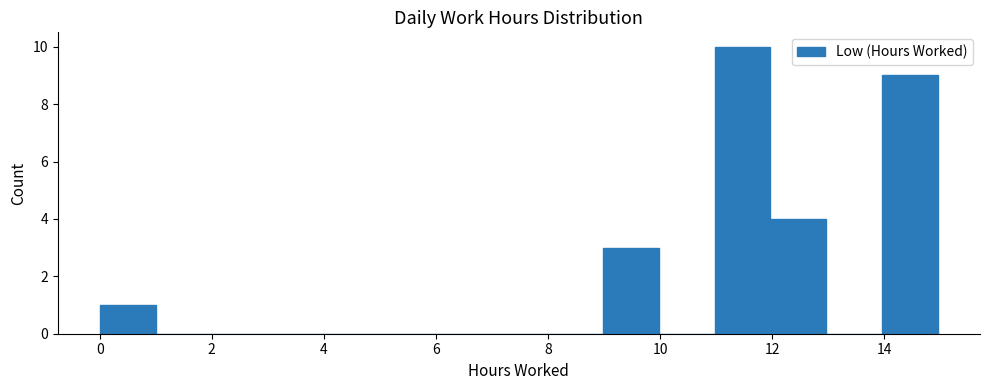

Reading left to right, transcribe this chart: for each bar, give the range it covers on the x-axis and its height. Neither the bar edges nor the heights are printed on the chart, so give them approximately, as read against the axes.

0 to 1: 1
1 to 2: 0
2 to 3: 0
3 to 4: 0
4 to 5: 0
5 to 6: 0
6 to 7: 0
7 to 8: 0
8 to 9: 0
9 to 10: 3
10 to 11: 0
11 to 12: 10
12 to 13: 4
13 to 14: 0
14 to 15: 9